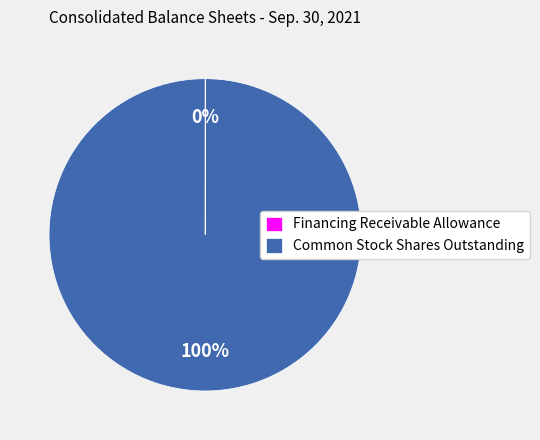

Which slice is the largest?

Common Stock Shares Outstanding